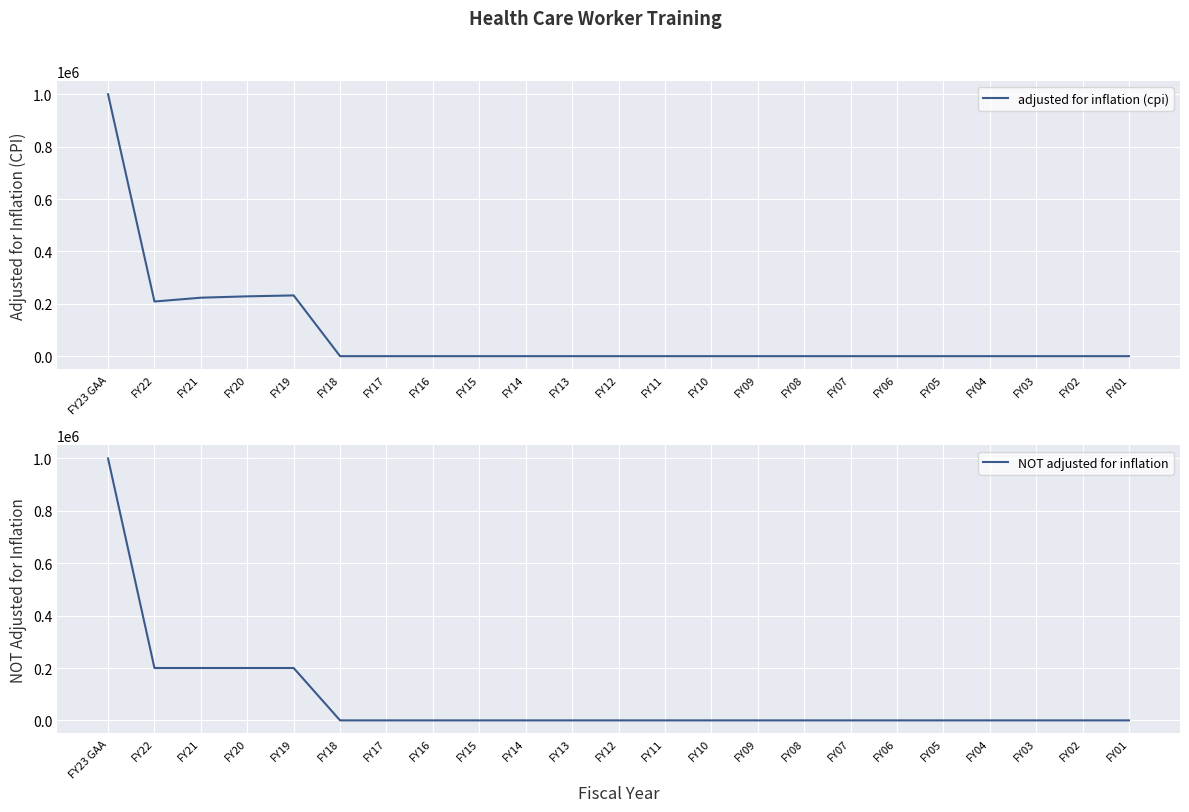

What is the label of the 14th point from the left?

FY10